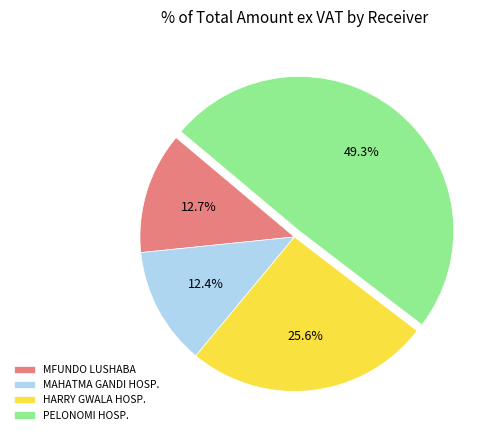

Approximately how many times larger is the value at MFUNDO LUSHABA compared to PELONOMI HOSP.?

0.3